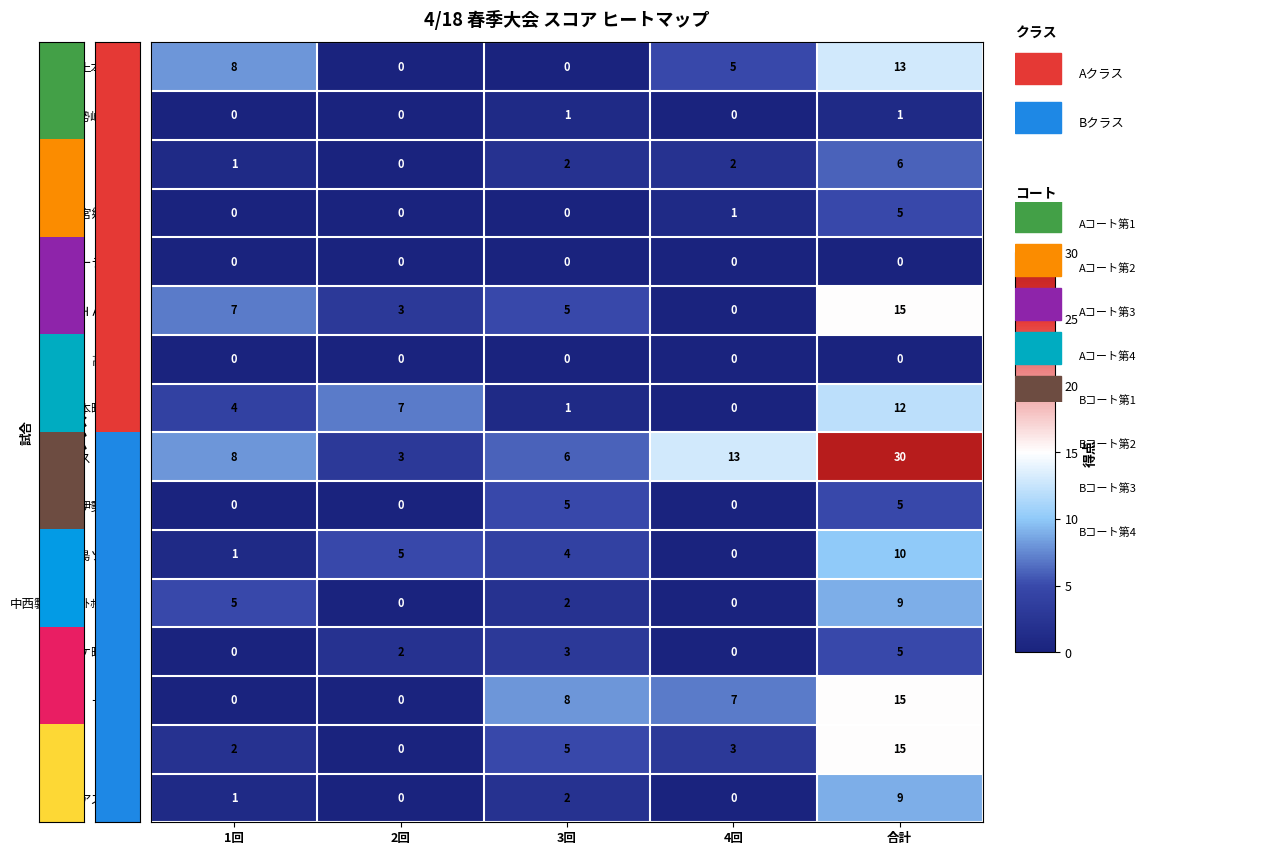

At which label is 侍 closest to 7?

3回